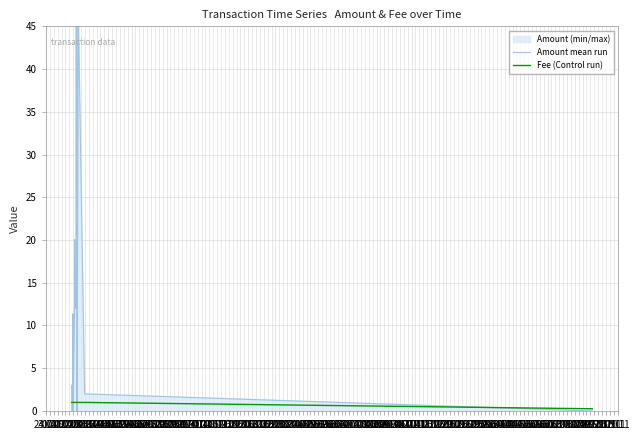

Between which two adjacent categories do Fee (Control run) and Amount mean run first intersect?

24.01 and 31.01